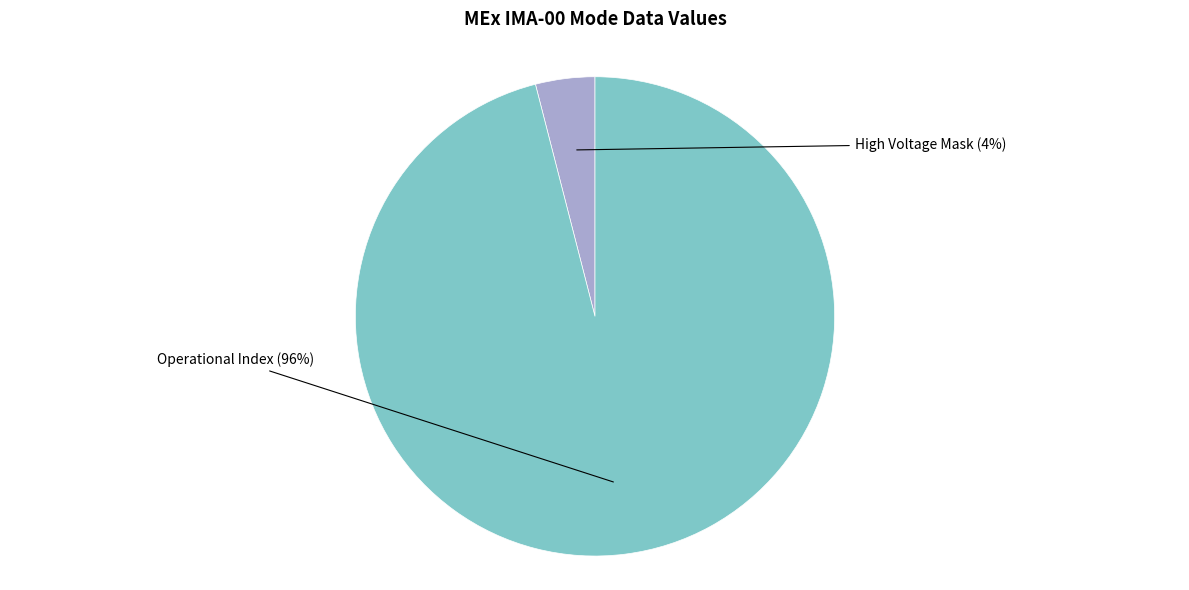

Is there a majority slice in this chart?

Yes